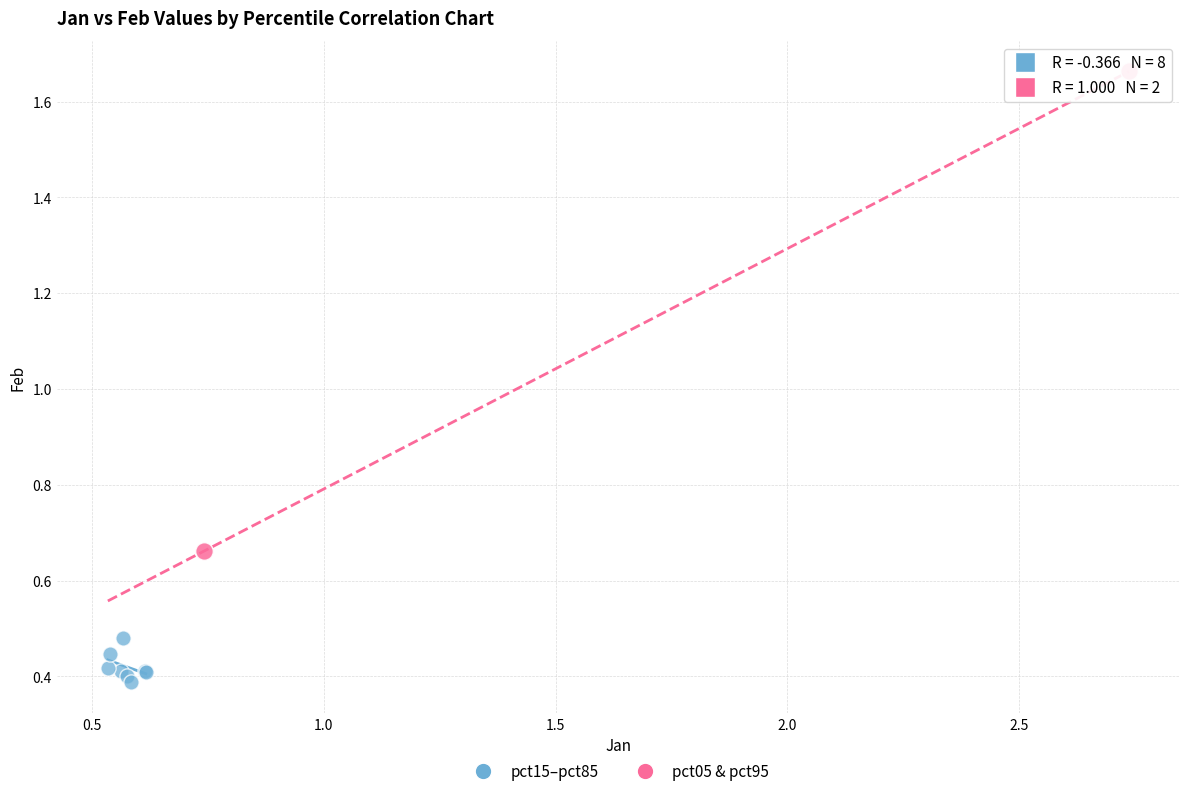

What are all the series names shown in the legend?

pct15–pct85, pct05 & pct95